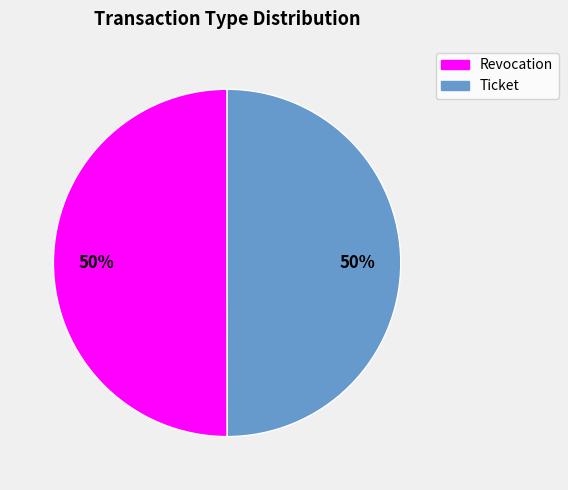

To the nearest percent, what is the combined percentage of Revocation and Ticket?

100%